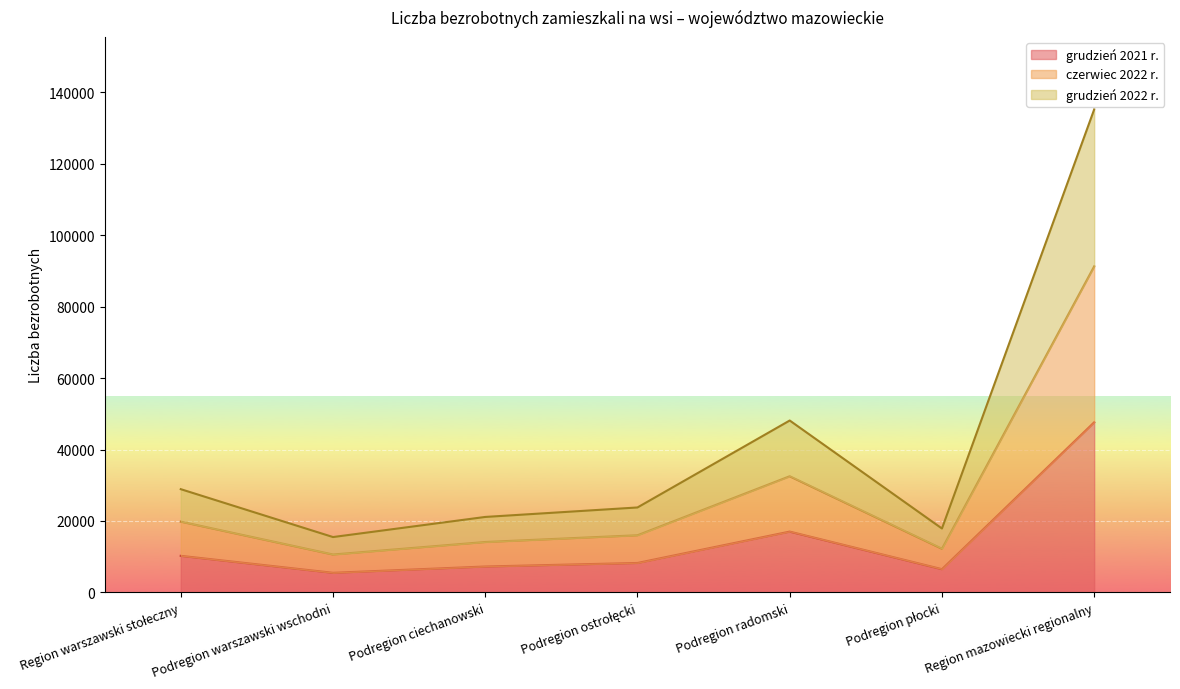

Read the grudzień 2021 r. value at Podregion radomski, to the nearest 50.

17050